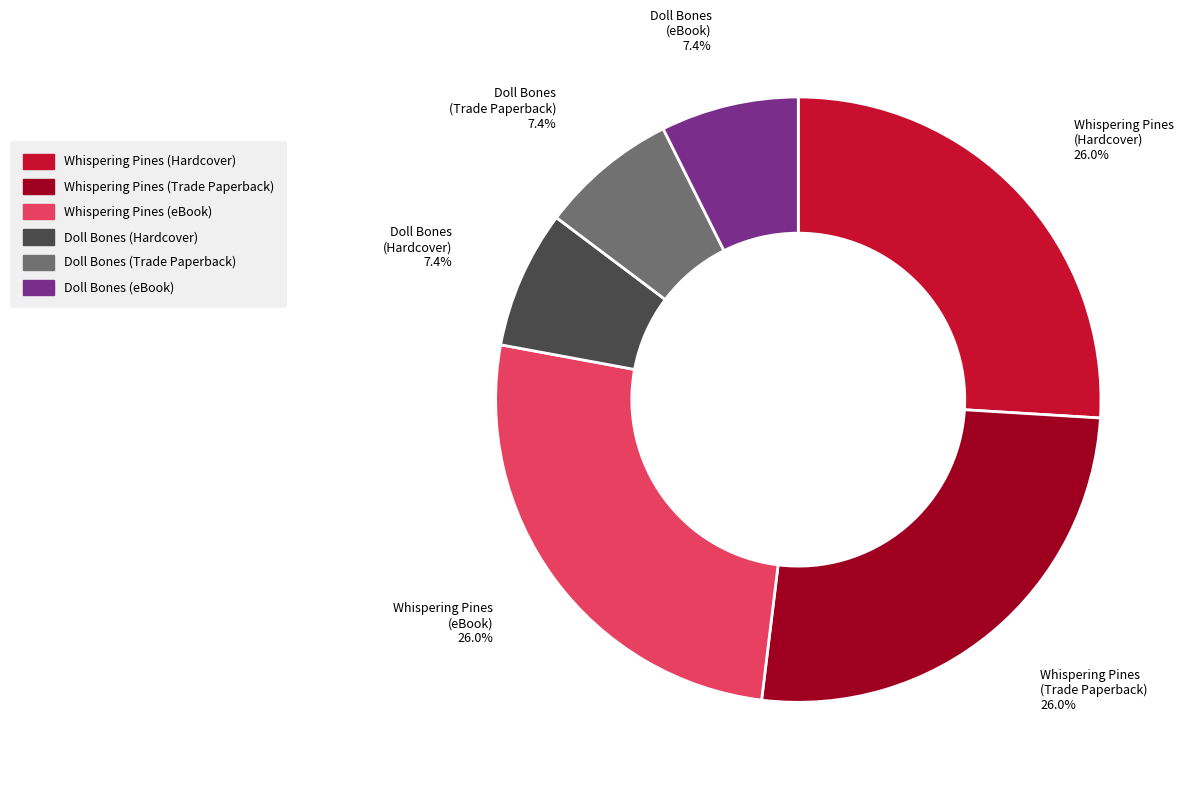

How many slices are in this pie chart?

6